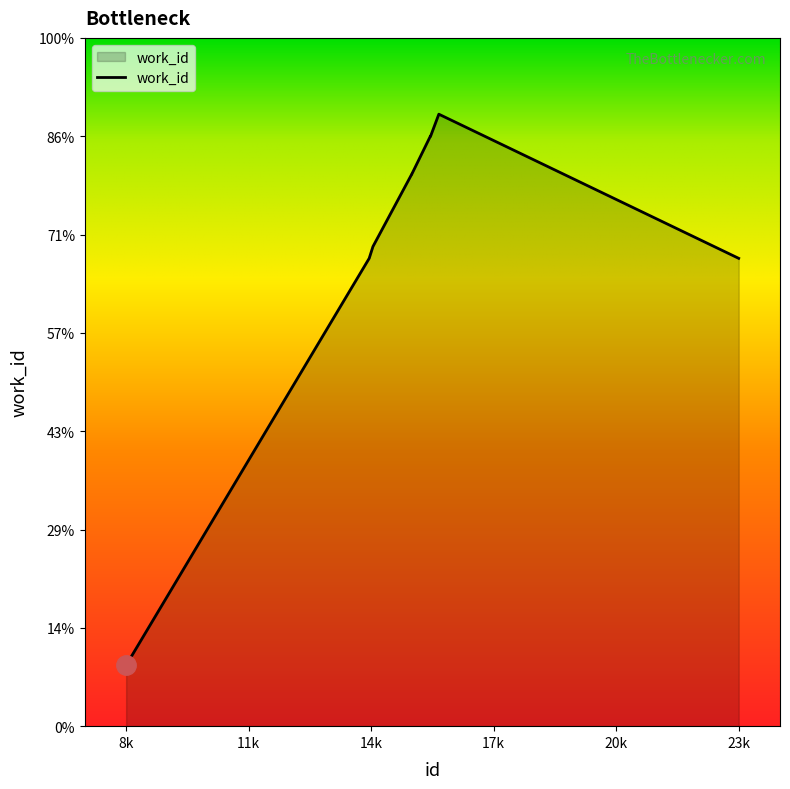

What is the value of the 9th point from the left?

6112